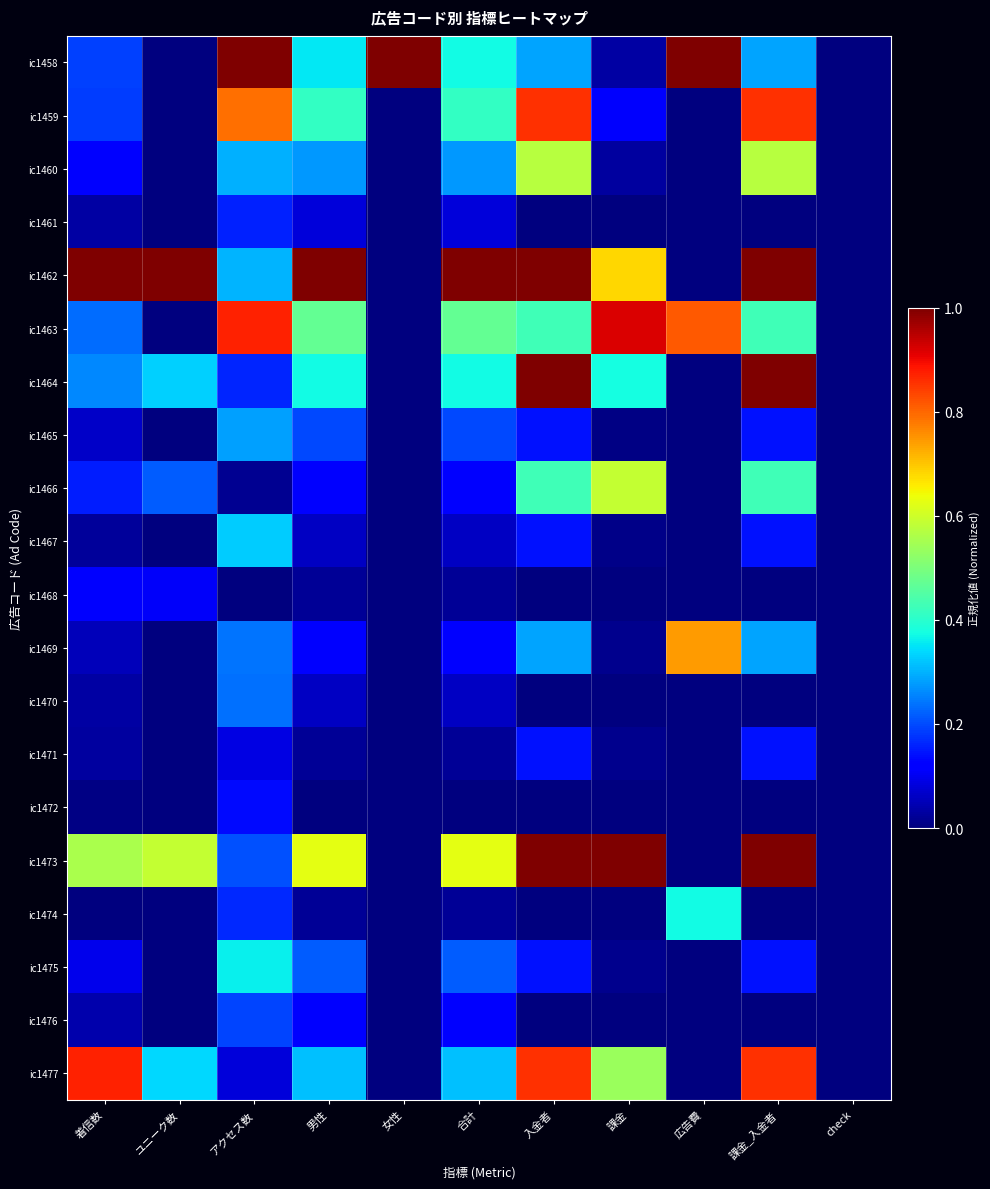

Which category has the lowest value across all series?

ユニーク数